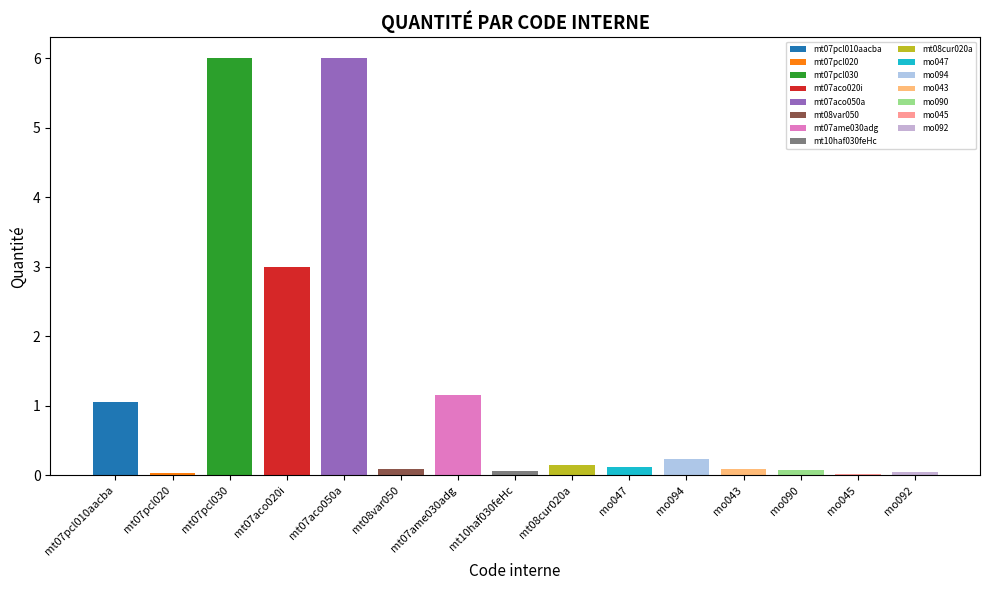

Between mo092 and mo047, which is larger?

mo047